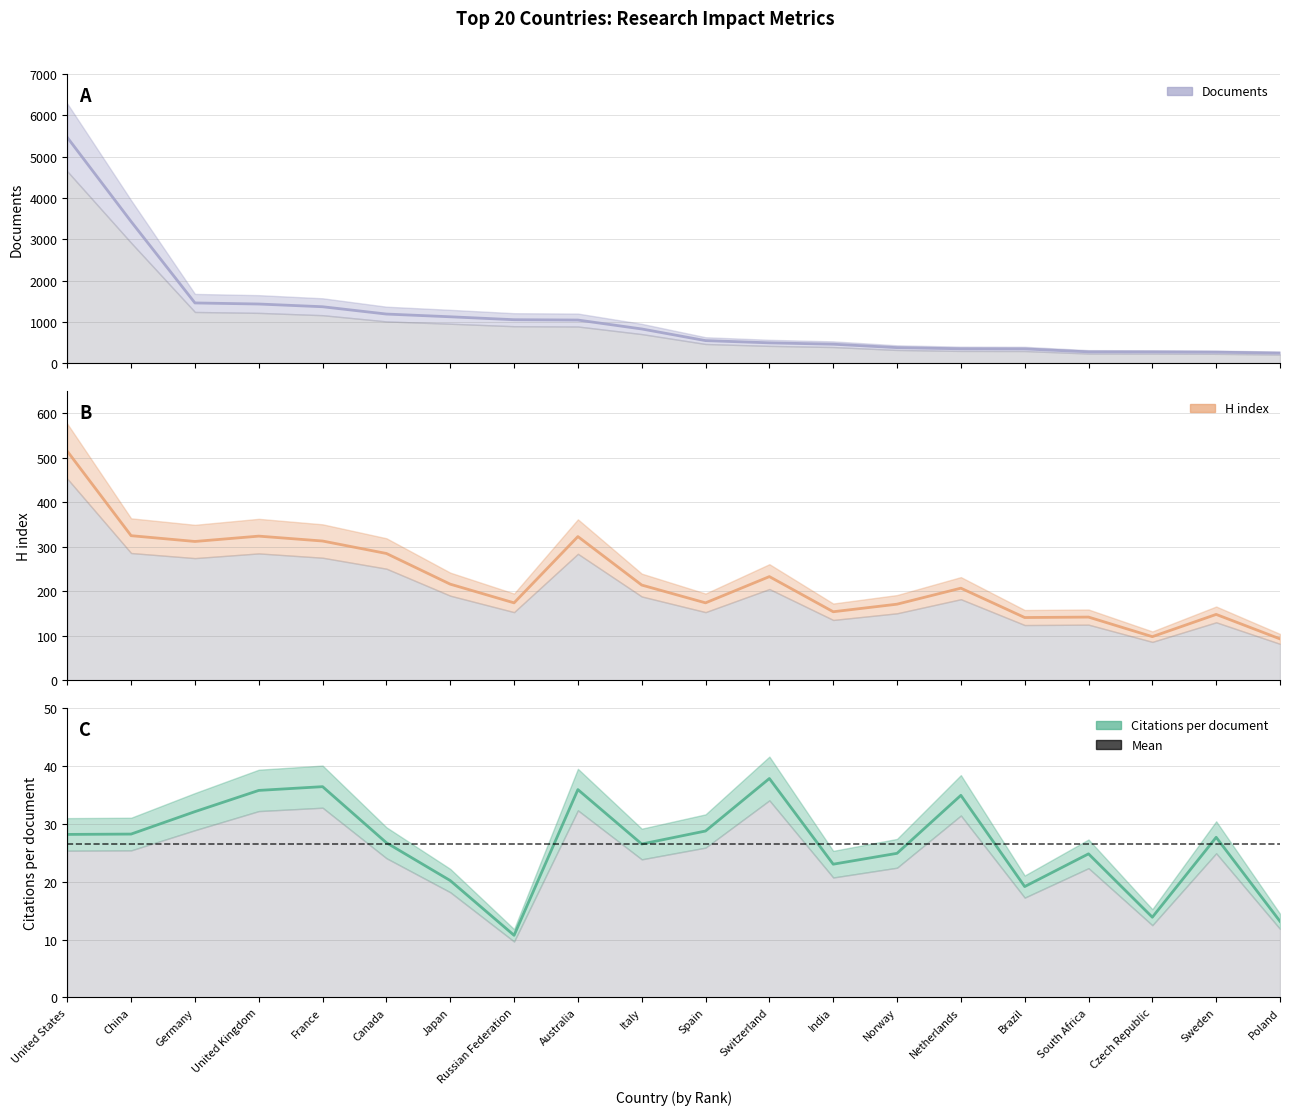

How many data points in Citations per document are above 27?

10